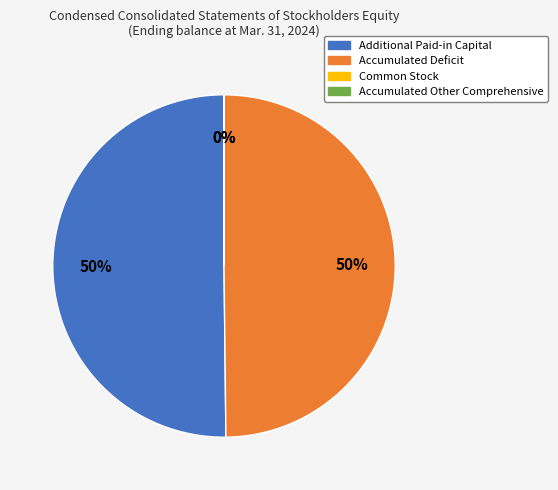

What is the ratio of the value at Additional Paid-in Capital to the value at Accumulated Deficit?

1.0